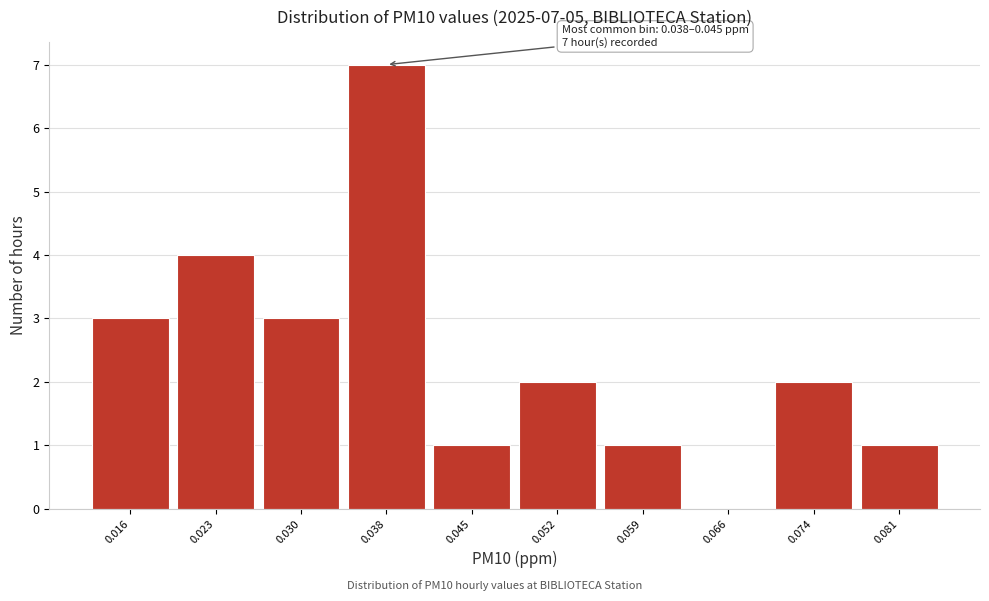

Reading left to right, list all the values displayed in this chart.

0.016=3	0.023=4	0.030=3	0.038=7	0.045=1	0.052=2	0.059=1	0.066=0	0.074=2	0.081=1